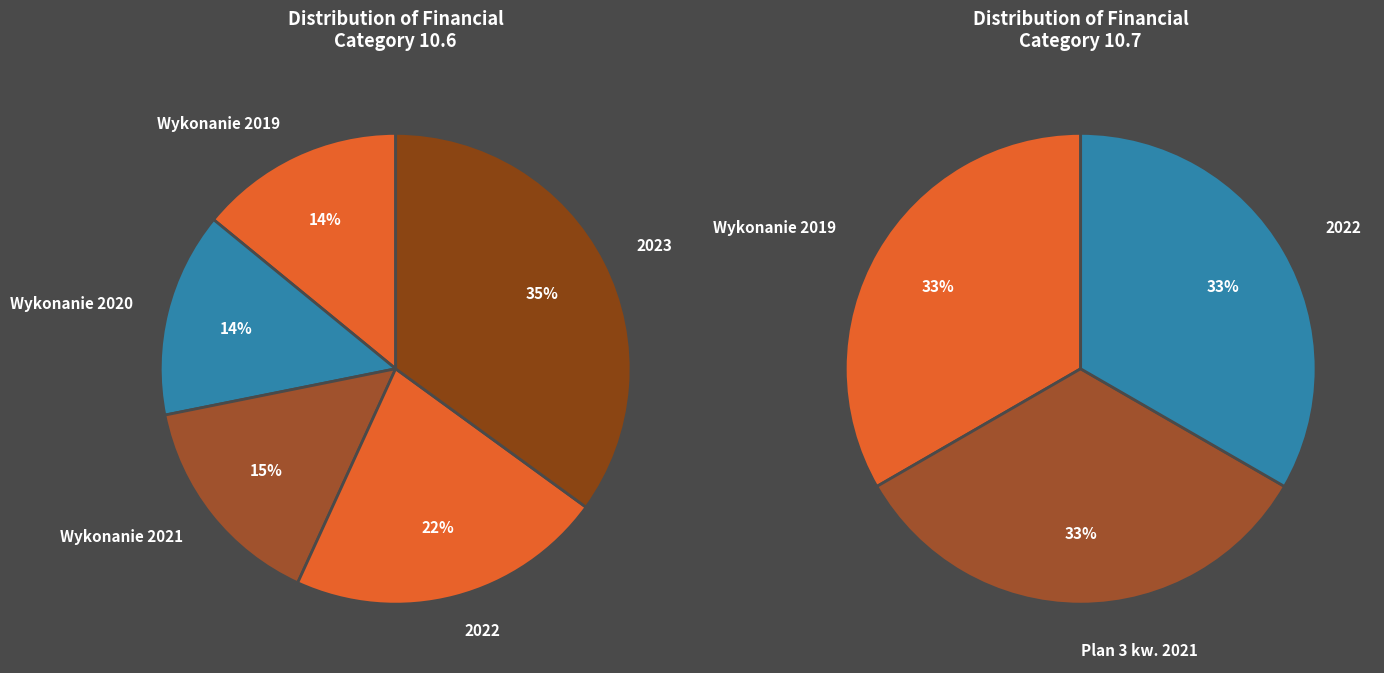

Which slice is the largest?

2023